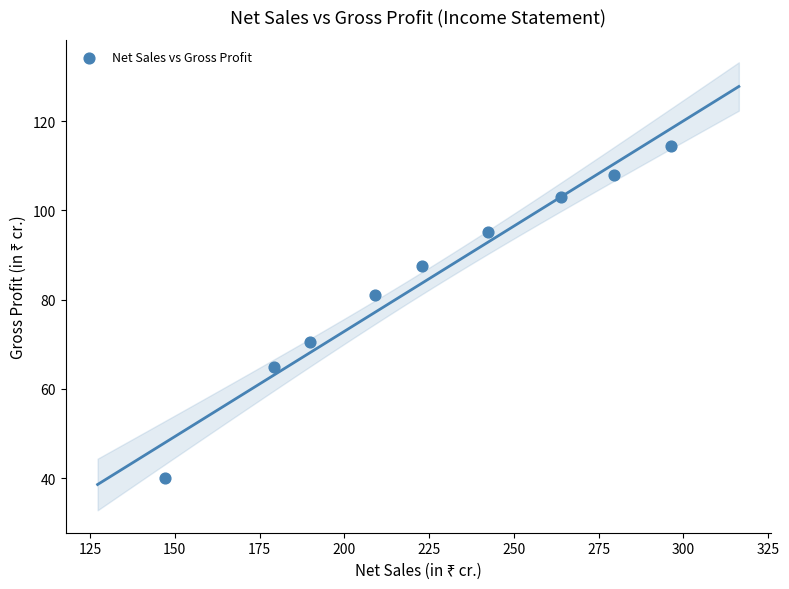

What is the average Y value?

84.9